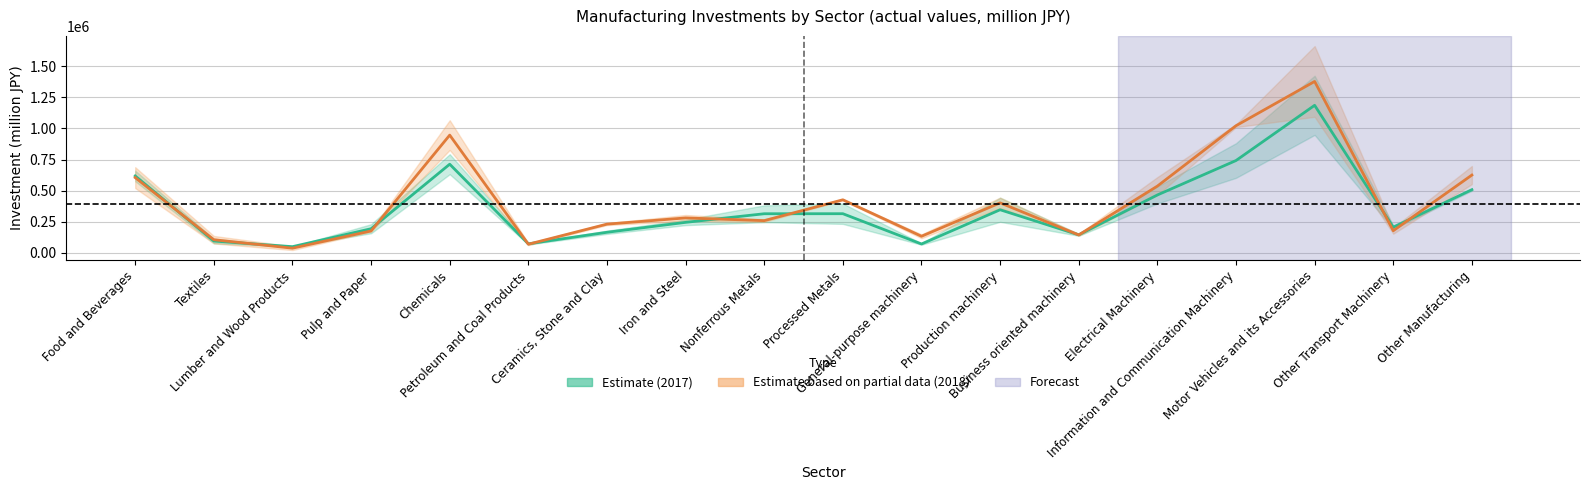

Reading left to right, what are all the values shown in this chart?

Oct.-Mar. 2017: 618504.0	95000.0	49849.0	194065.5	712911.5	72702.0	165538.0	245377.0	314531.0	314897.0	71374.0	346631.0	145143.5	465489.5	742374.0	1186456.0	206236.5	508052.5
Oct.-Mar. 2018: 605034.0	105833.5	37603.5	176314.0	946817.0	69562.0	231117.5	280921.0	259207.0	426770.5	133558.0	402201.5	144378.5	536759.5	1022291.0	1378303.5	178081.5	625647.5